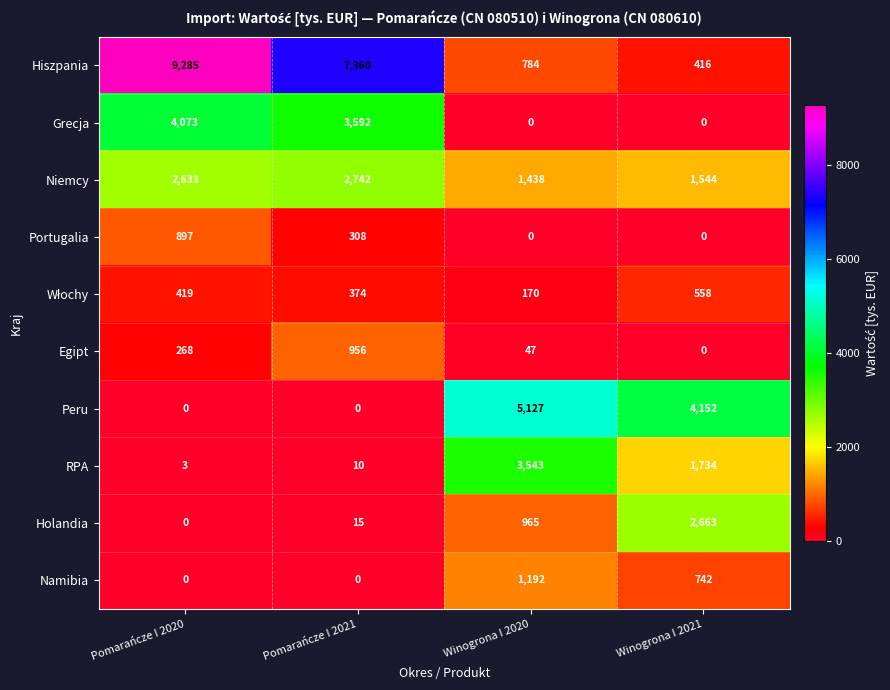

Which series has the largest range (max minus min)?

Hiszpania